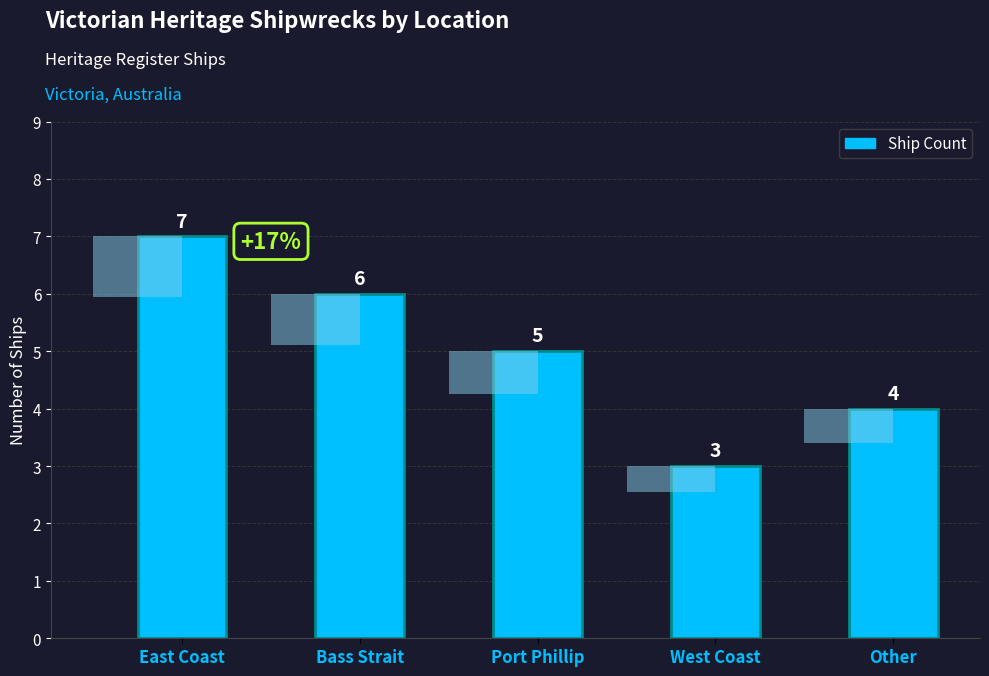

Rank the categories by value from lowest to highest.

West Coast, Other, Port Phillip, Bass Strait, East Coast